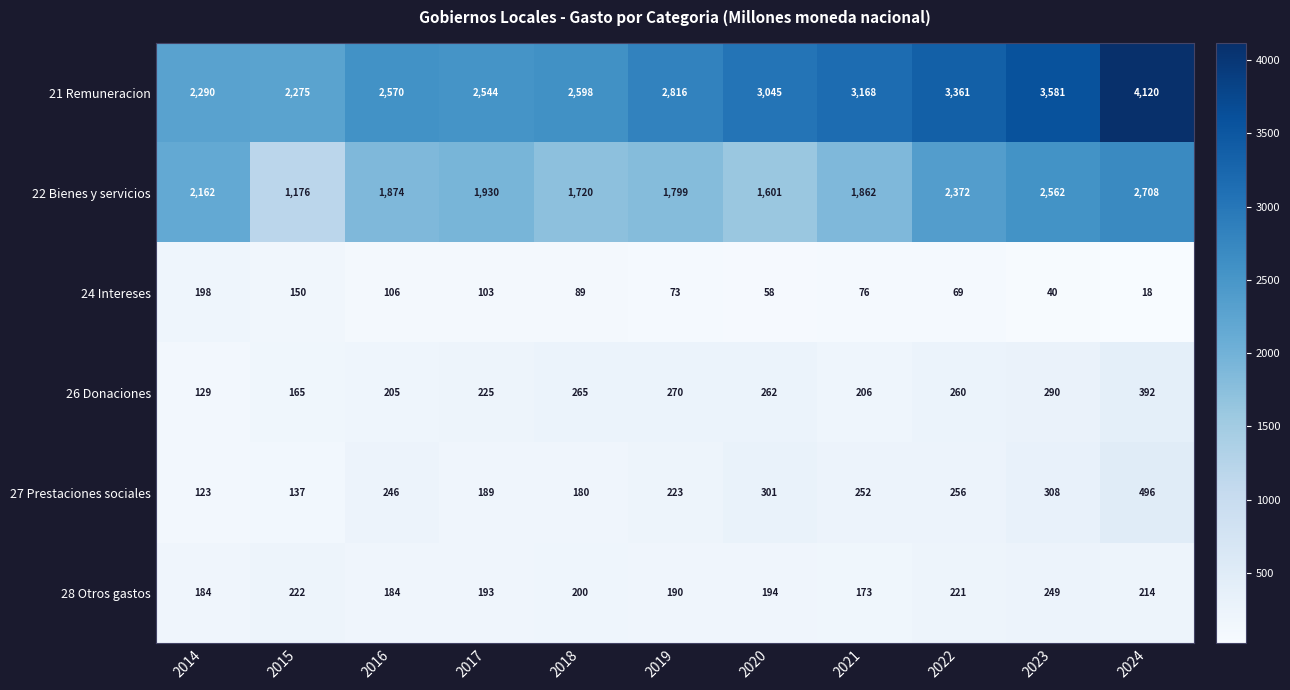

What is the minimum value shown in the chart?

18